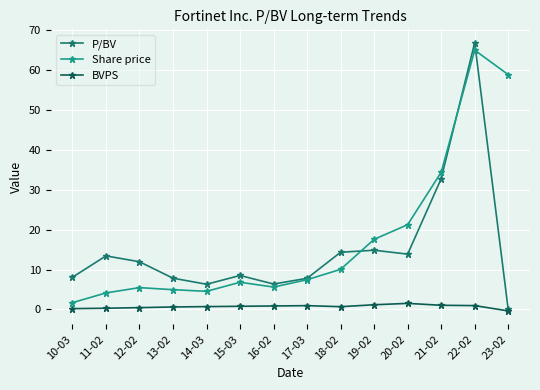

Does the chart have visible grid lines?

Yes